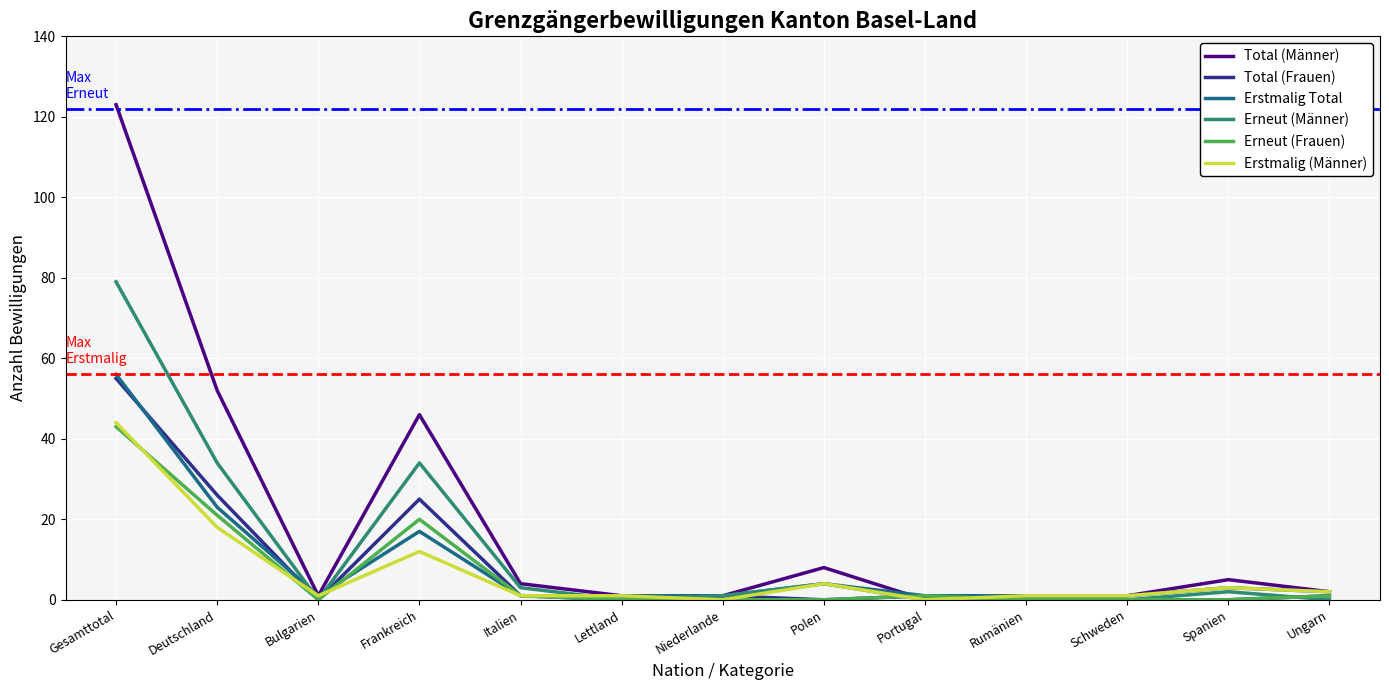

What is the difference between the Erneut (Männer) values at Deutschland and Polen?

30